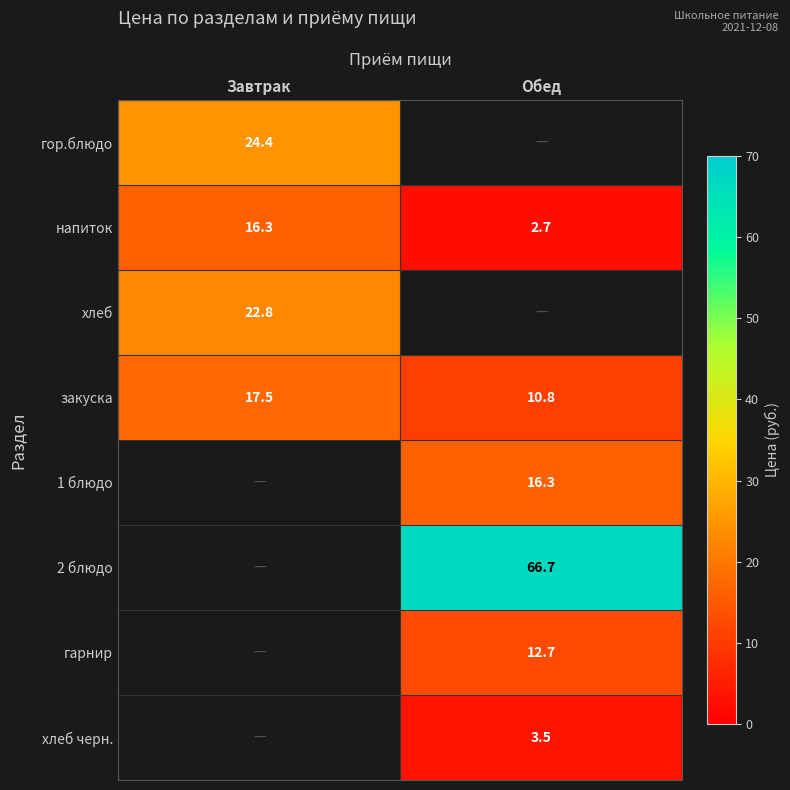

True or false: напиток has a value of 16.3 at Завтрак.

True